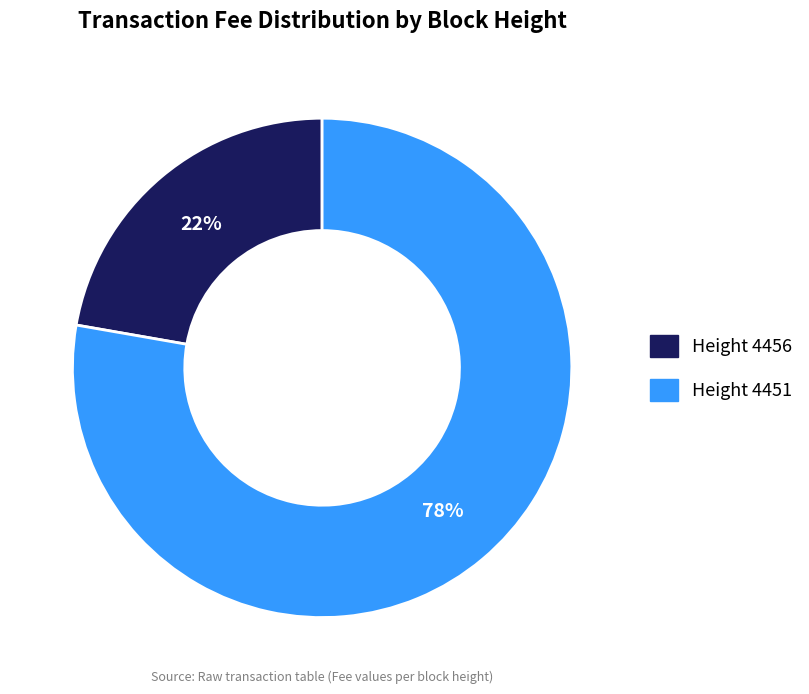

What is the ratio of the value at Height 4456 to the value at Height 4451?

0.3